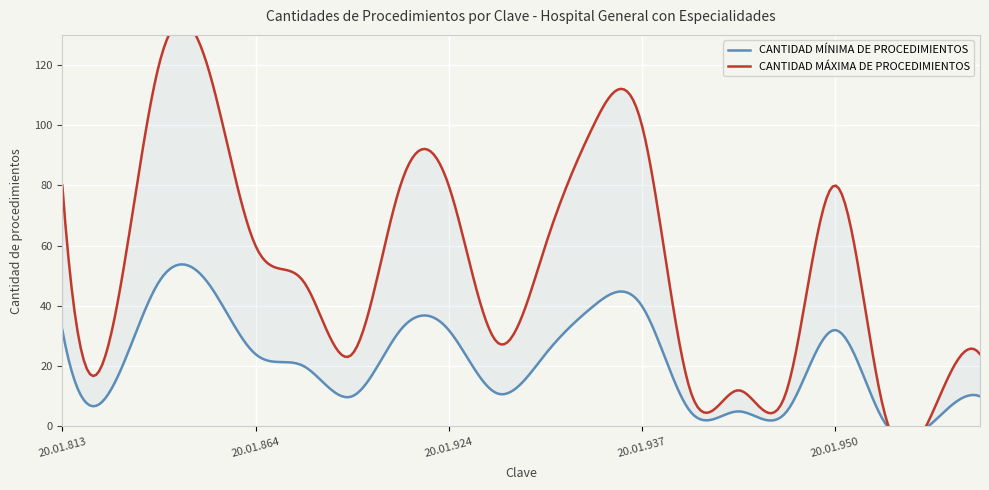

Is it true that CANTIDAD MÍNIMA DE PROCEDIMIENTOS equals 19 at 20.01.816?

False